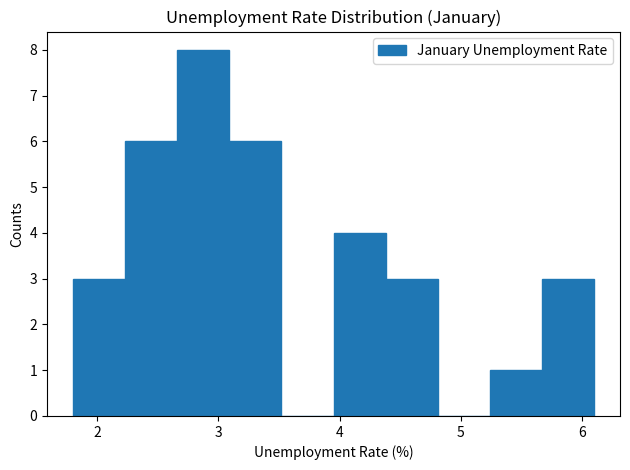

Reading left to right, list every bar in this chart as the range it spans on the x-axis followed by its height. Neither the bar edges nor the heights are printed on the chart, so give them approximately, as read against the axes.

1.80 to 2.23: 3
2.23 to 2.66: 6
2.66 to 3.09: 8
3.09 to 3.52: 6
3.52 to 3.95: 0
3.95 to 4.38: 4
4.38 to 4.81: 3
4.81 to 5.24: 0
5.24 to 5.67: 1
5.67 to 6.10: 3